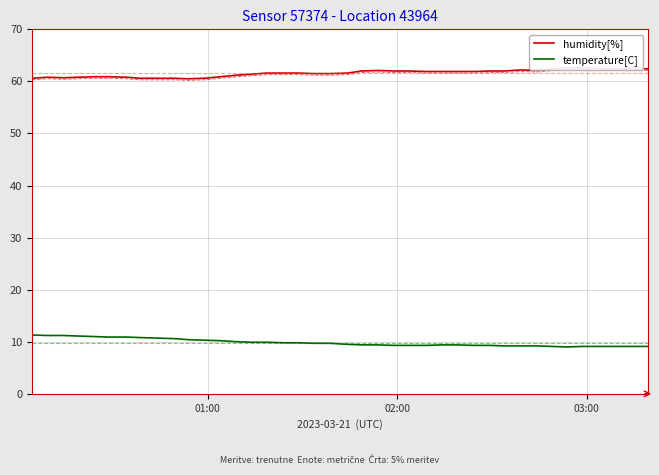

What is the highest value of the temperature[C] series?

11.3